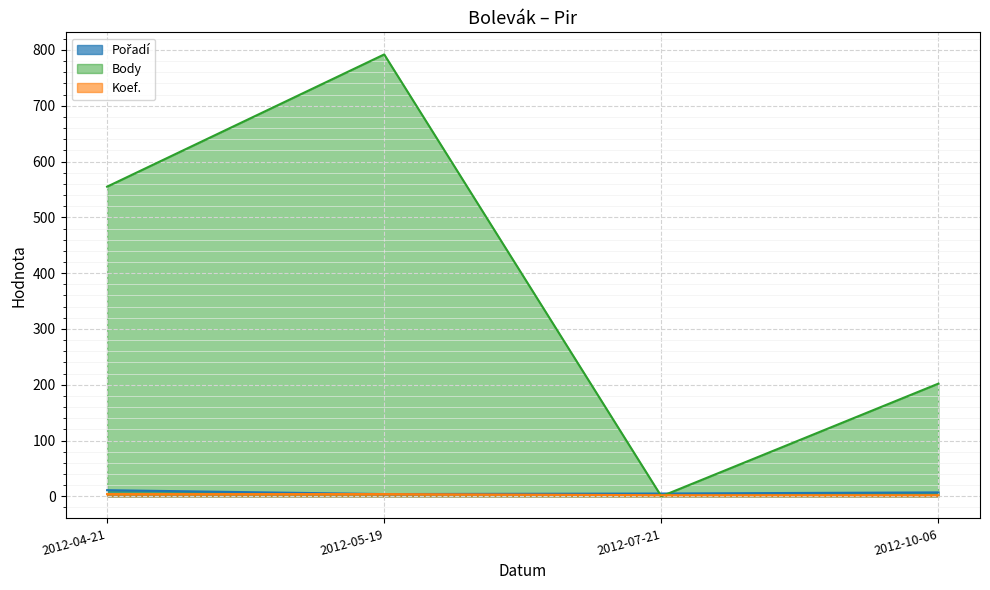

Is it true that Body equals 368 at 2012-04-21?

False